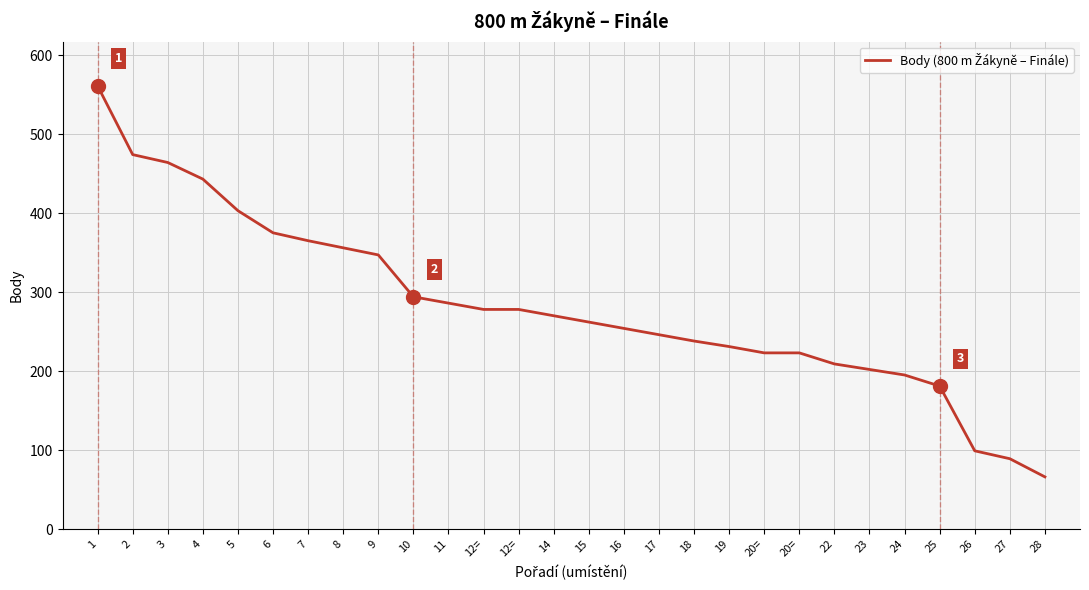

Is this an area chart (filled region under the line)?

No